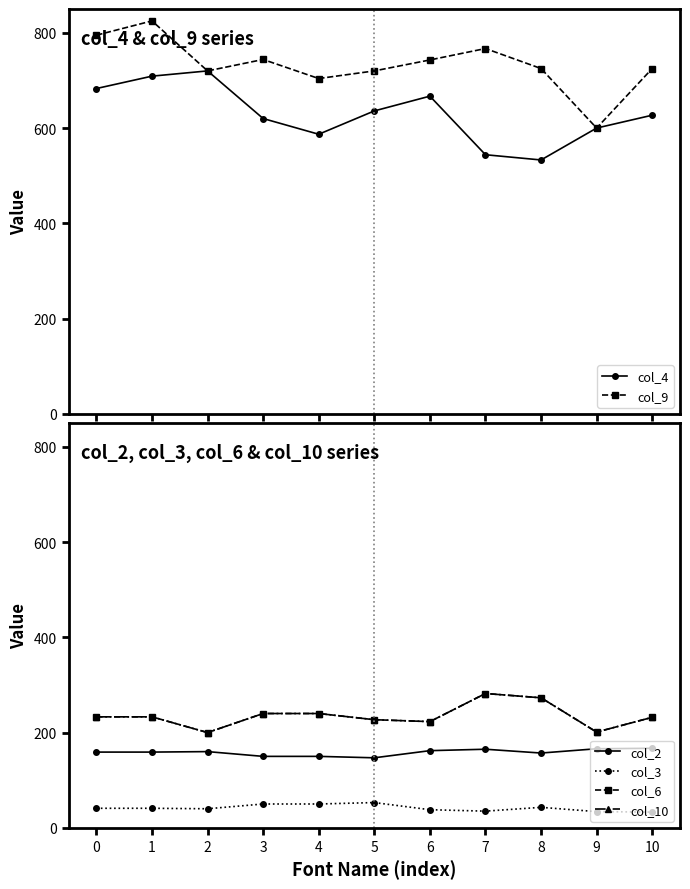

What is the approximate value of col_6 at 10?

232